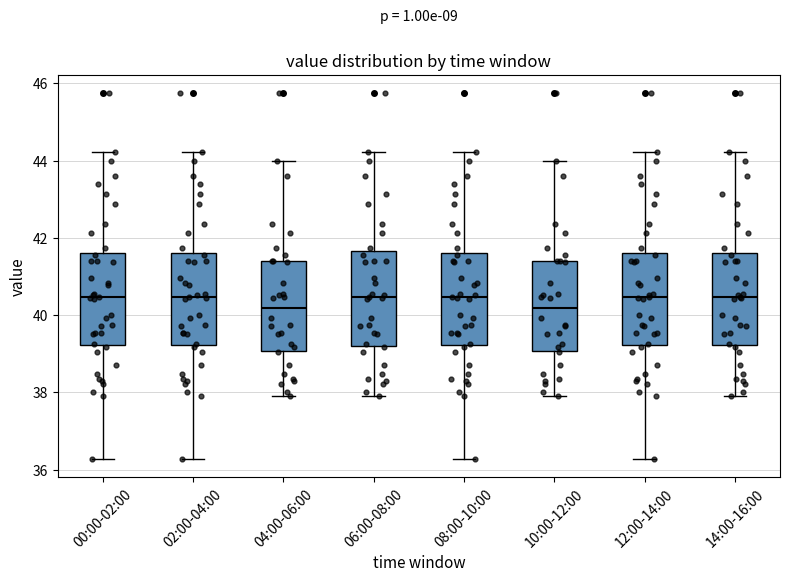

Where is the upper edge of the box for 00:00-02:00 on the y-axis? The values are not printed on the chart, so give them approximately, as read against the axis.

41.6